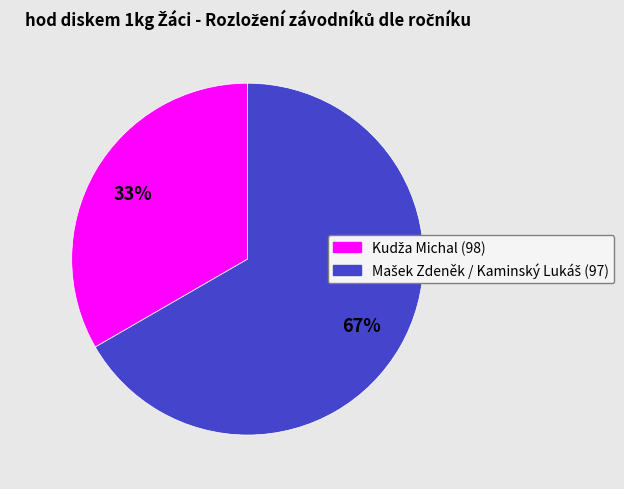

Is there any slice that represents more than half of the pie?

Yes